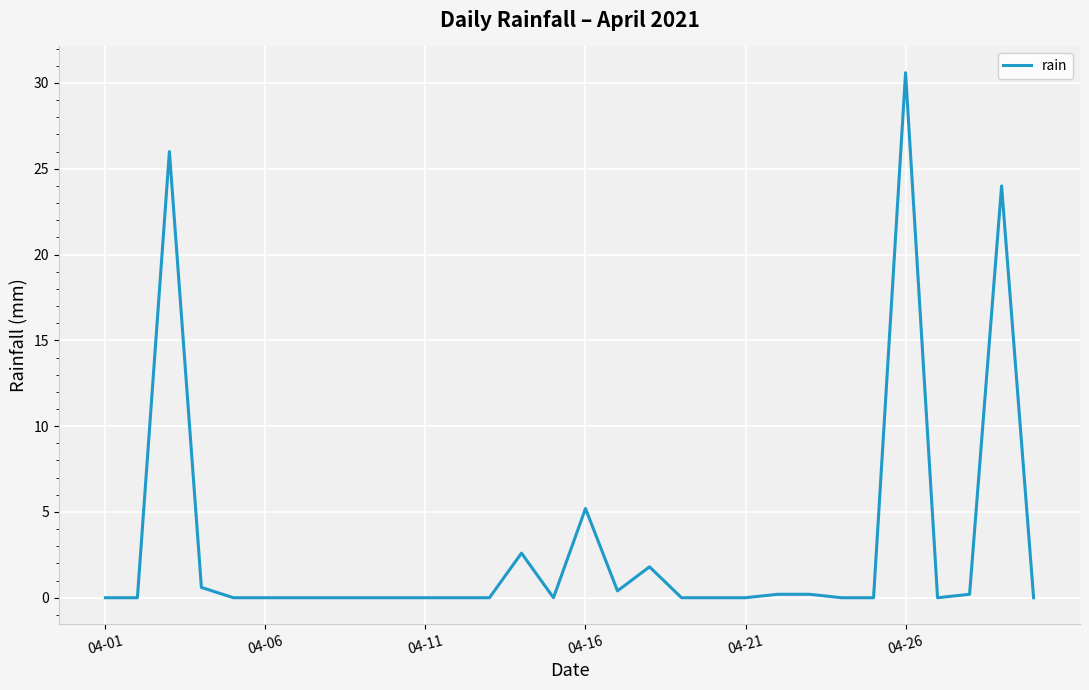

Is this an area chart (filled region under the line)?

No